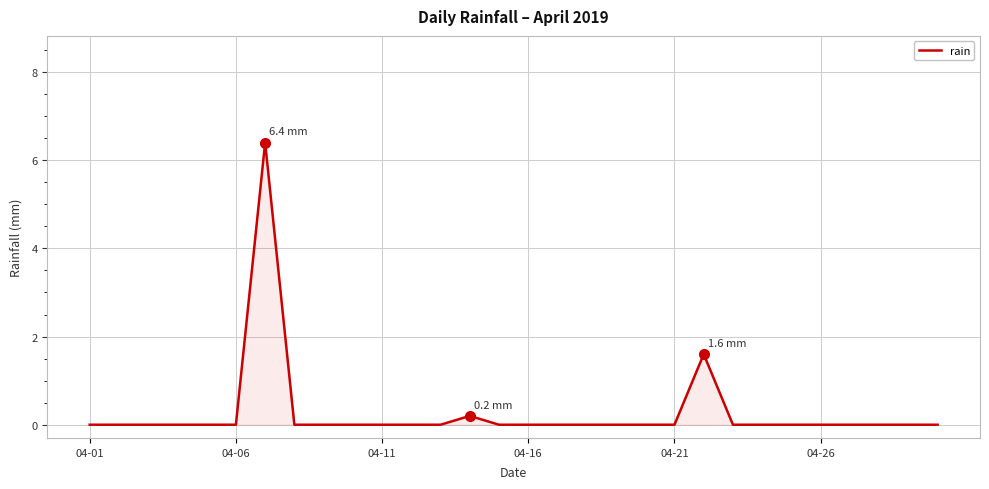

Reading left to right, extract all data points from this chart.

0.0	0.0	0.0	0.0	0.0	0.0	6.4	0.0	0.0	0.0	0.0	0.0	0.0	0.2	0.0	0.0	0.0	0.0	0.0	0.0	0.0	1.6	0.0	0.0	0.0	0.0	0.0	0.0	0.0	0.0